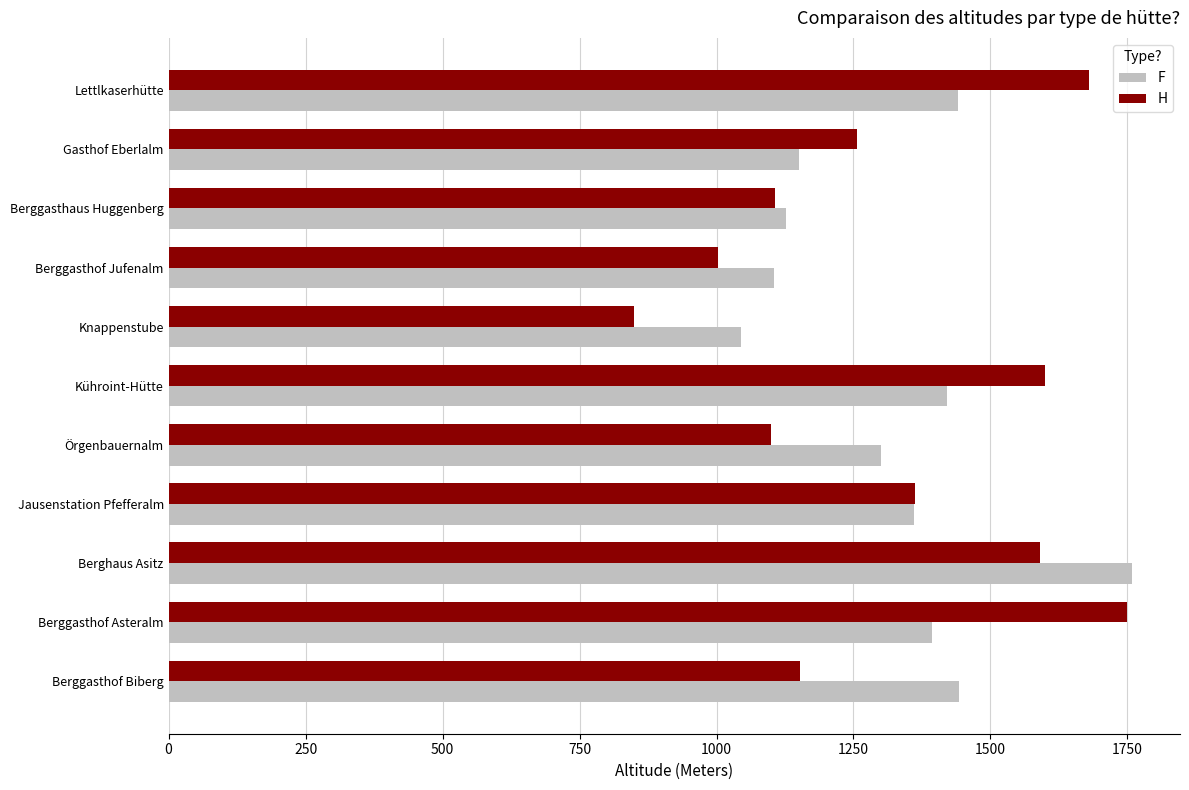

What is the difference between the second highest and minimum values in the F series?

399